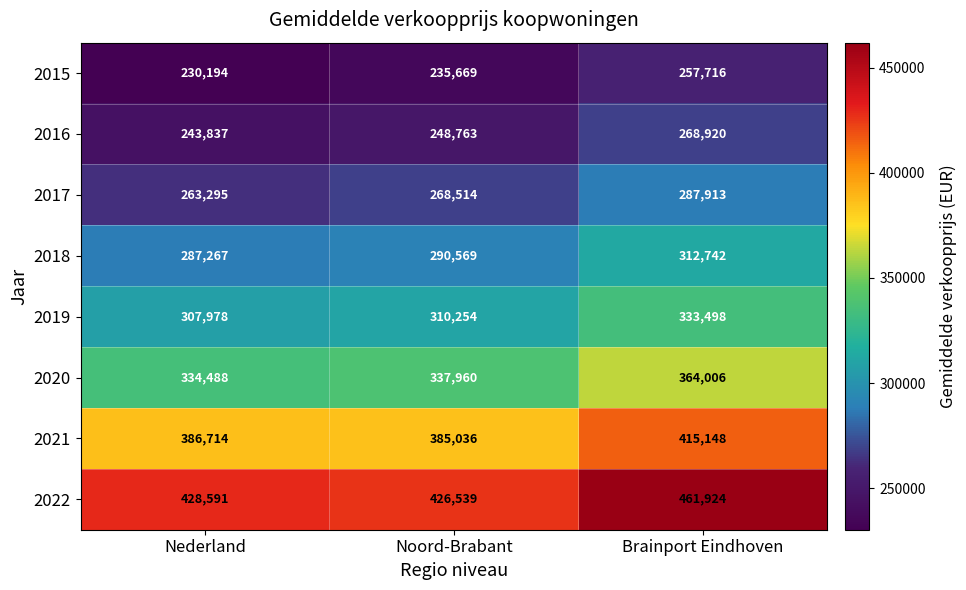

How many data points in 2017 are less than 268514?

1